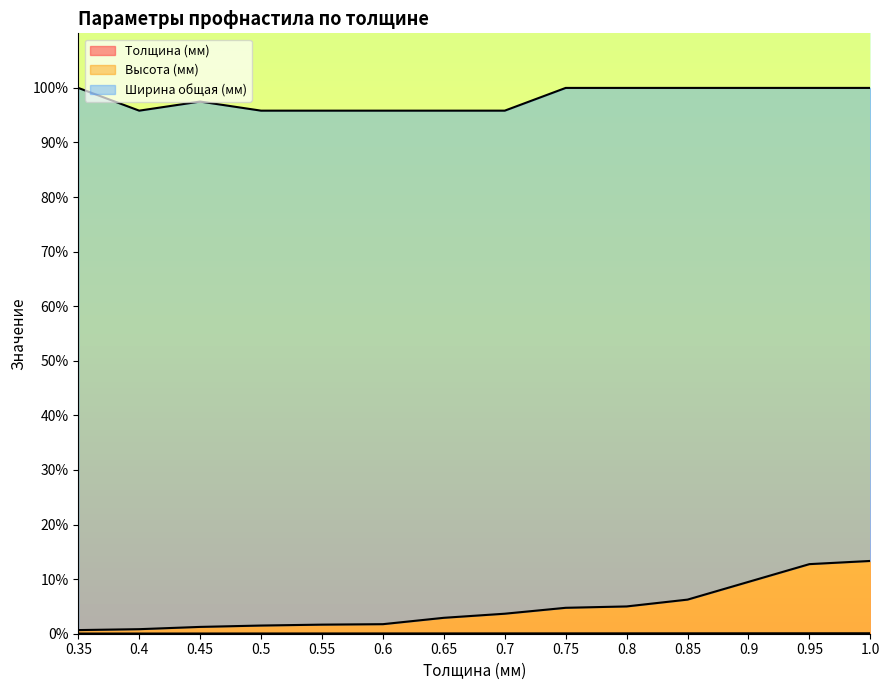

True or false: Толщина (мм) and Высота (мм) cross at least once.

False